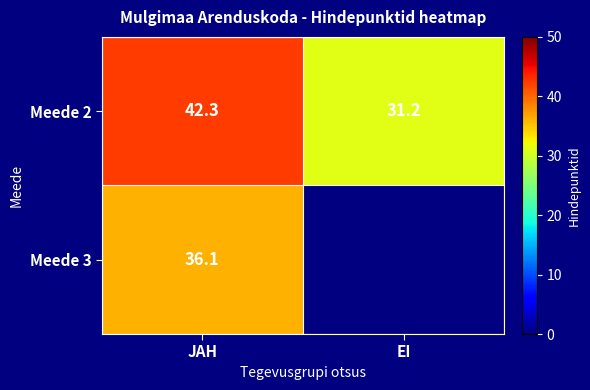

Where does the Meede 2 series first go above 42?

JAH